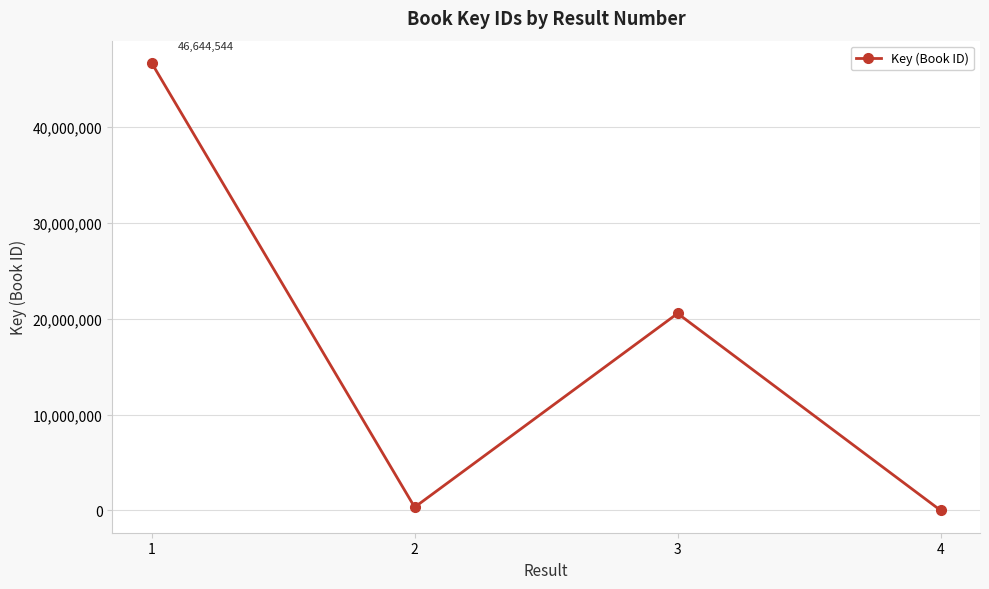

The chart shows a value of 31186670 at 3. True or false?

False